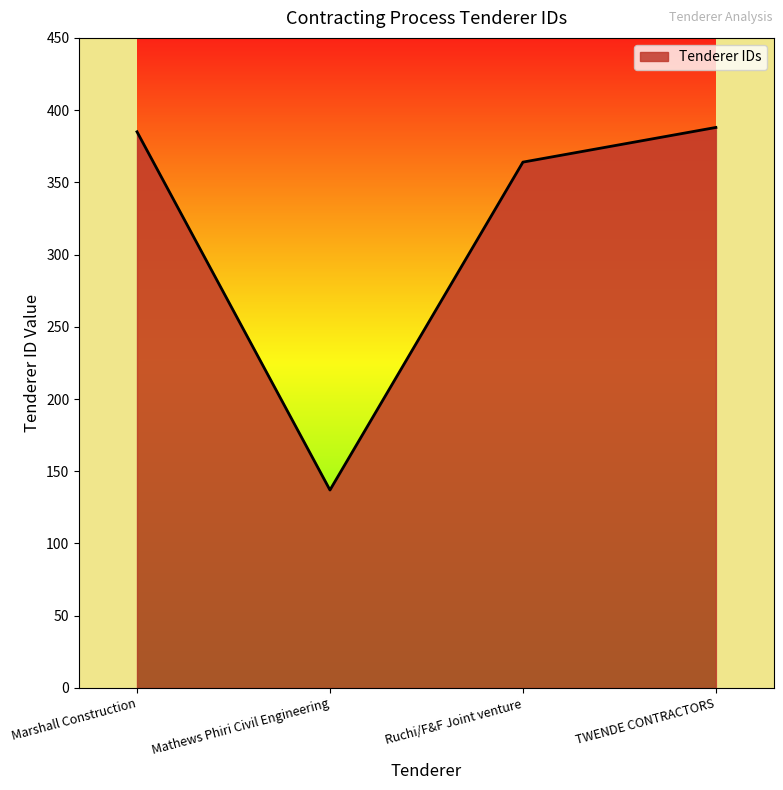

Count the number of categories in the chart.

4